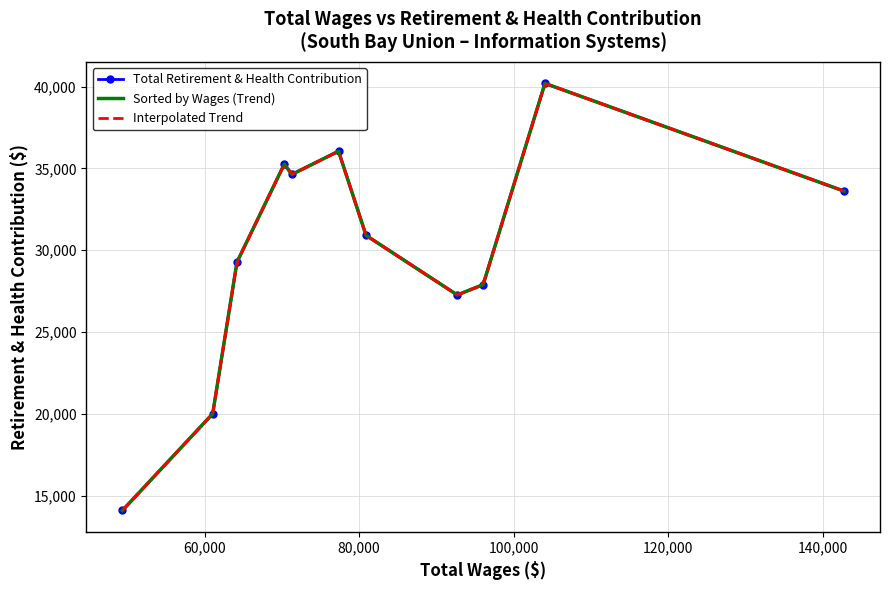

What is the minimum value shown in the chart?

14104